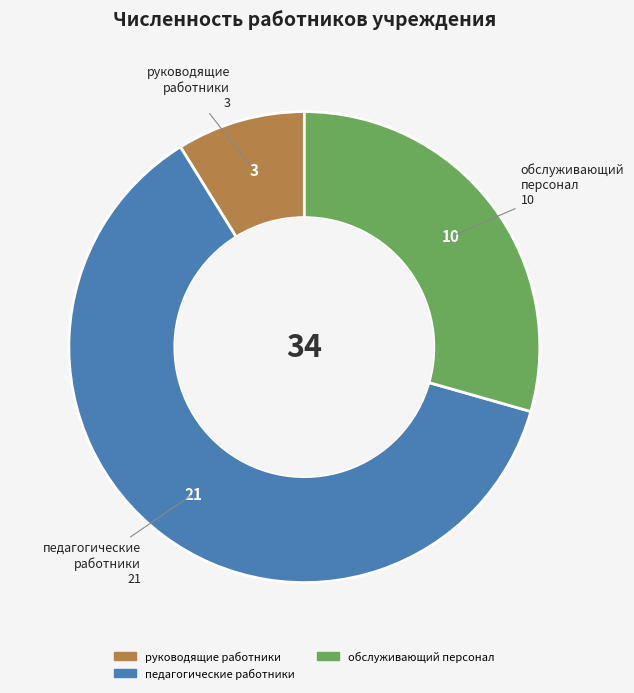

Is there a majority slice in this chart?

Yes